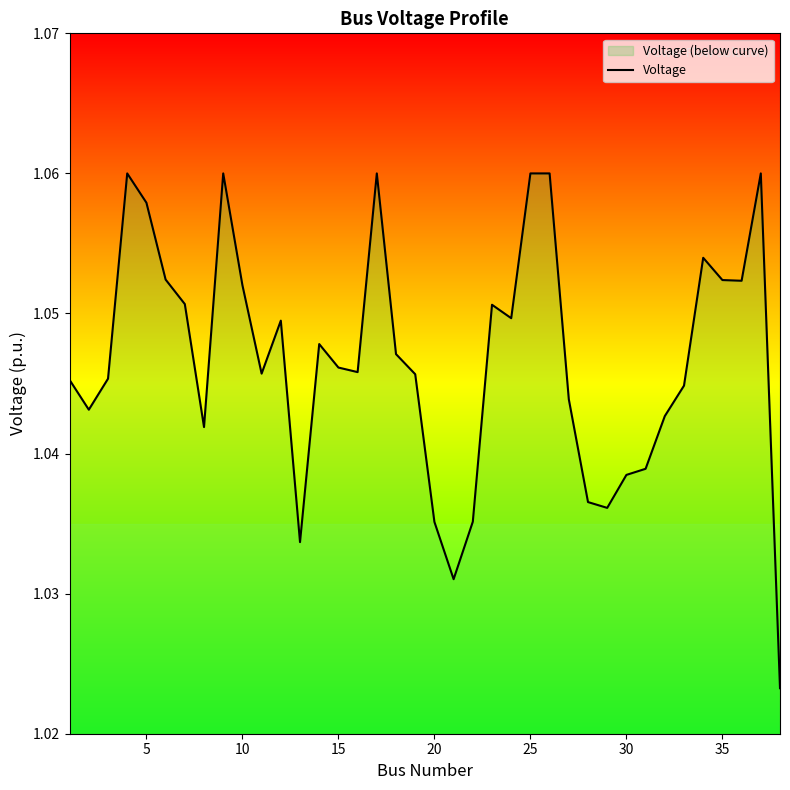

How many points are higher than both their immediate neighbors (excluding endpoints)?

9